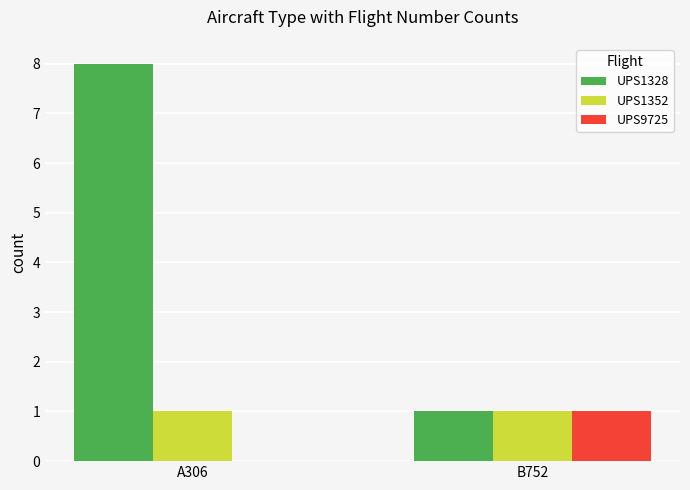

How many series are shown in this chart?

3